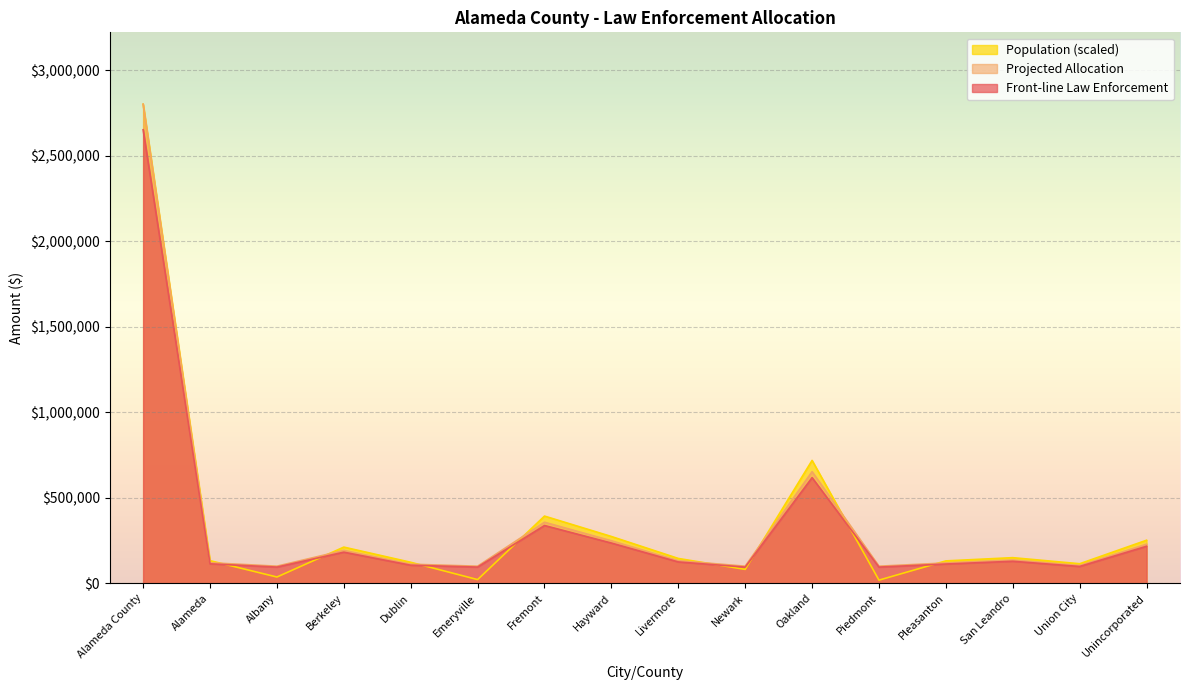

True or false: Front-line Law Enforcement has more than 1 points higher than both neighbors.

True